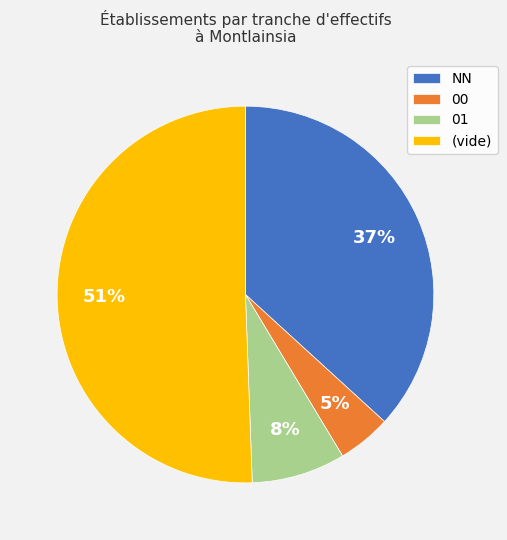

Do (vide) and NN together represent more than half of the pie?

Yes